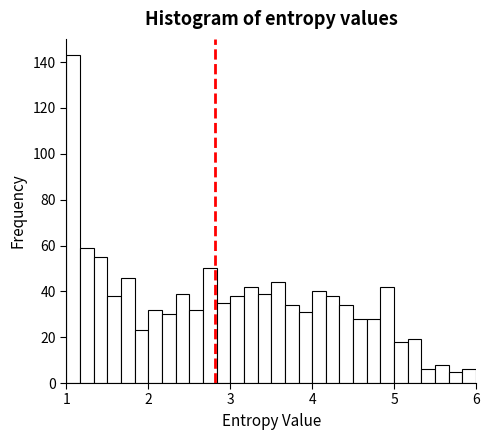

Around what value on the x-axis is the tallest bar? Give the approximate position of its centre, as read against the axis.

1.1